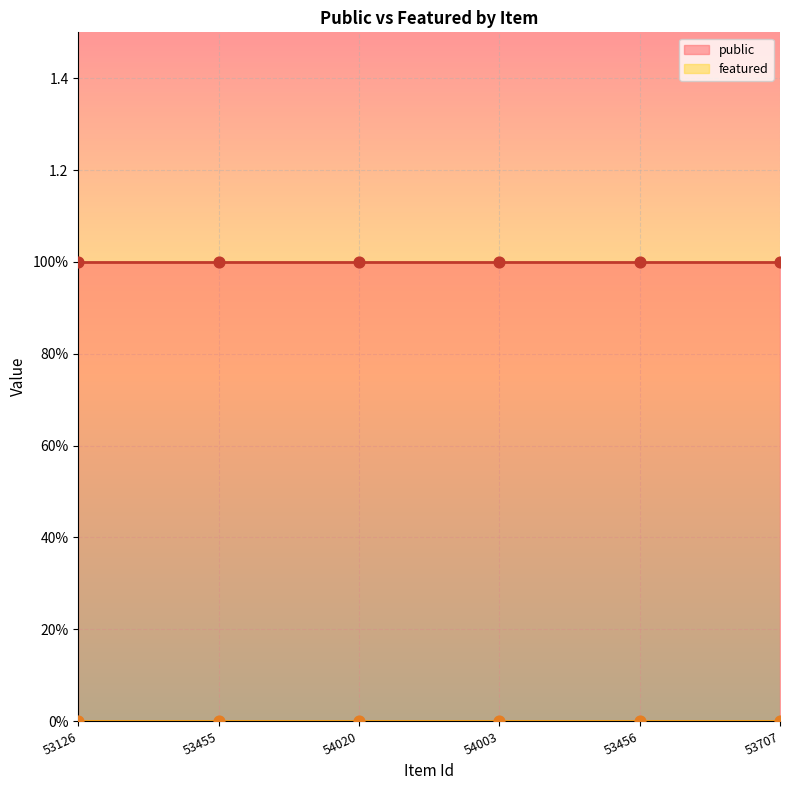

Which series has the largest Y range (max minus min)?

public